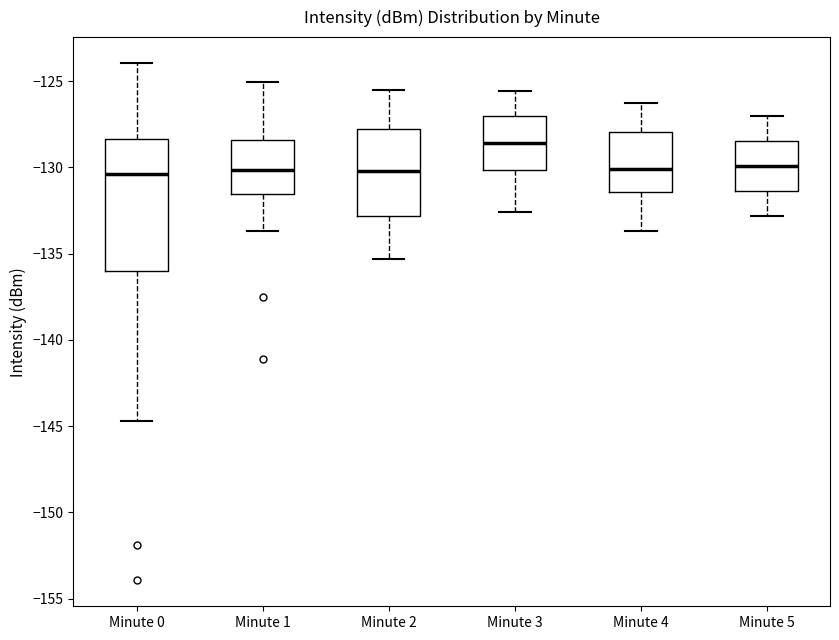

Comparing the boxes themselves (not the whiskers), which one is the tallest?

Minute 0